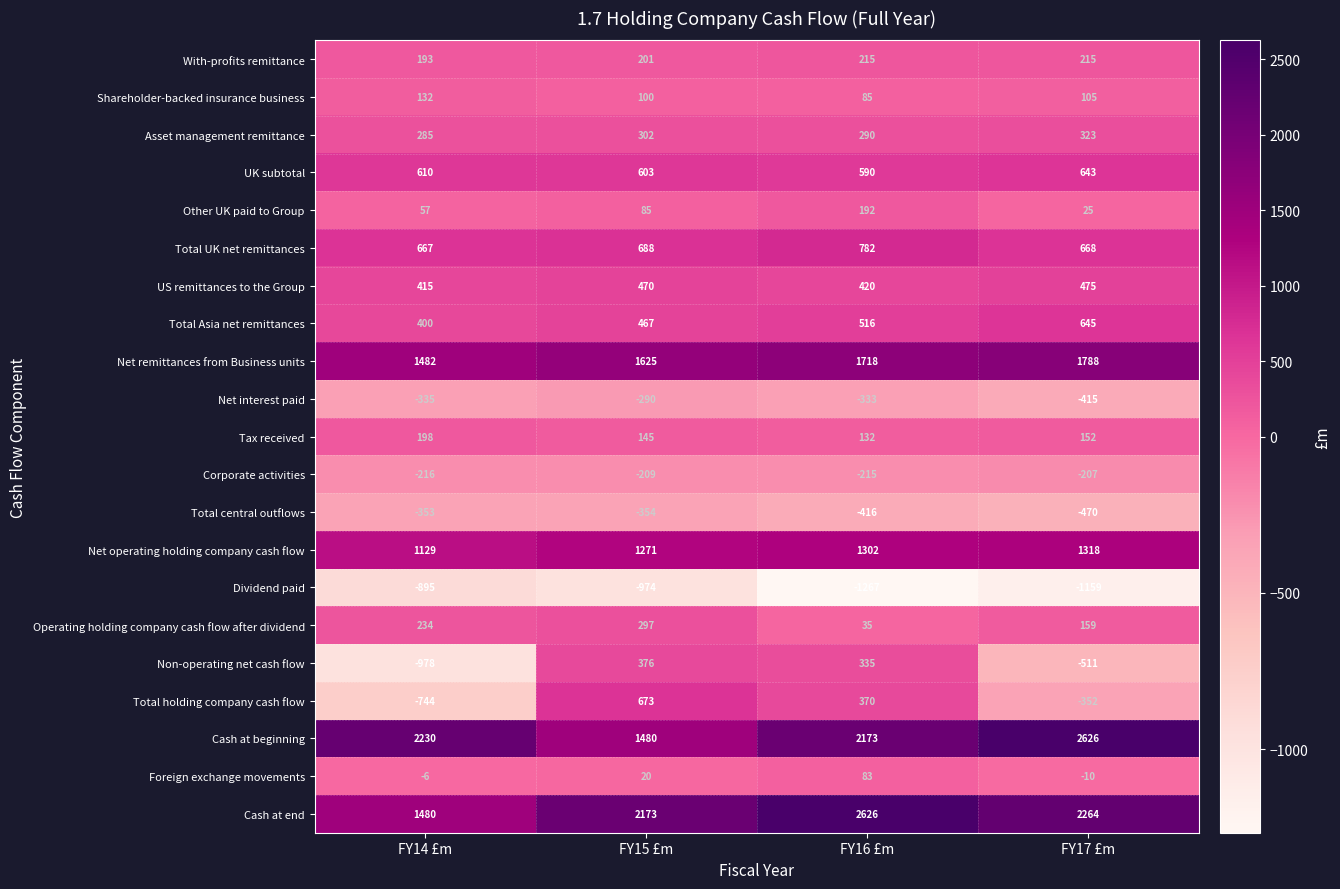

What is the minimum value for Shareholder-backed insurance business?

85